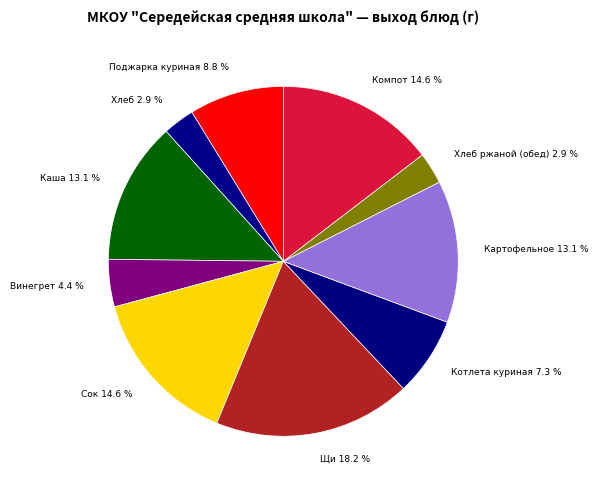

Count the number of slices in the pie.

10